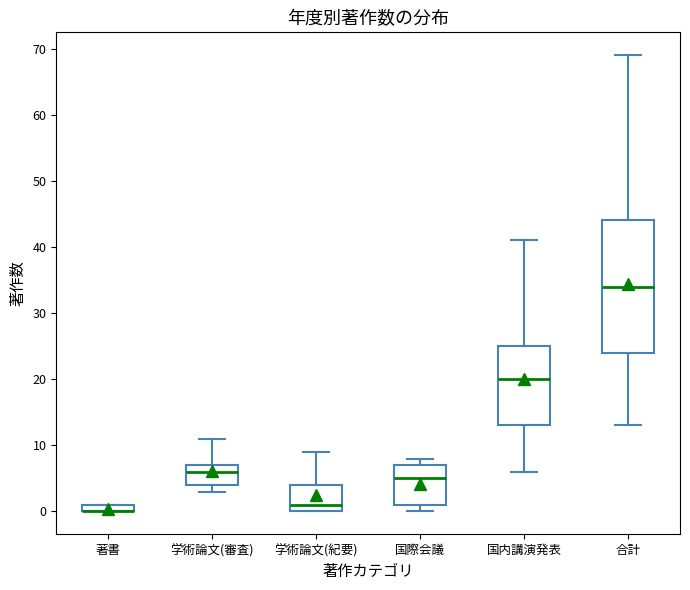

Where is the upper edge of the box for 学術論文(紀要) on the y-axis? The values are not printed on the chart, so give them approximately, as read against the axis.

4